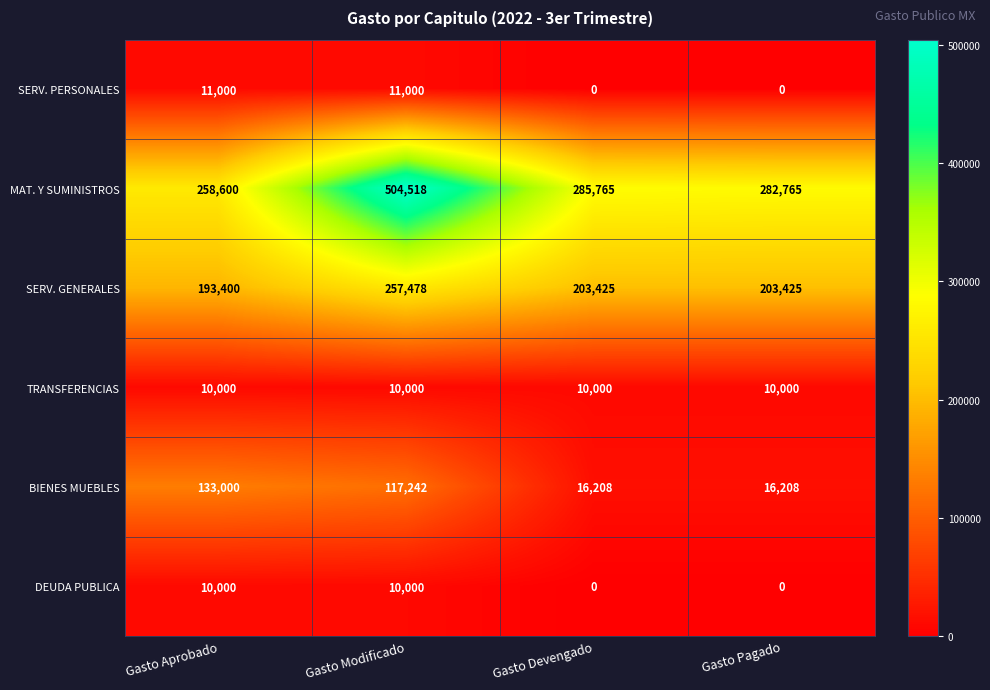

Reading left to right, what are all the values shown in this chart?

SERV. PERSONALES: 11000	11000	0	0
MAT. Y SUMINISTROS: 258600	504518	285765	282765
SERV. GENERALES: 193400	257478	203425	203425
TRANSFERENCIAS: 10000	10000	10000	10000
BIENES MUEBLES: 133000	117242	16208	16208
DEUDA PUBLICA: 10000	10000	0	0